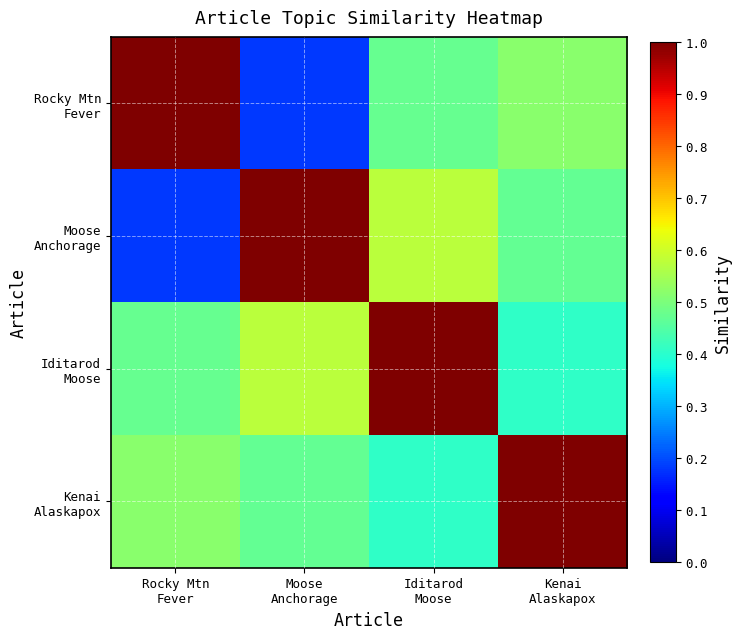

At how many categories does at least one series exceed 0?

4